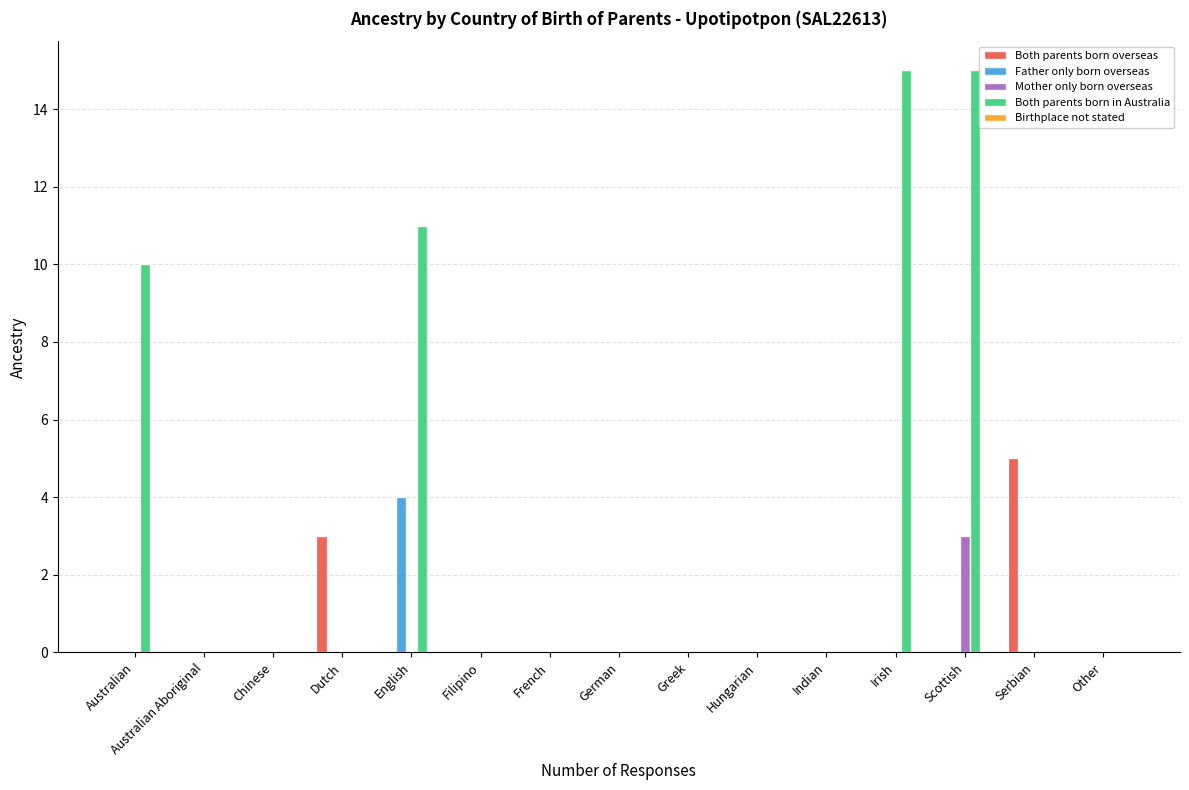

At which label is Both parents born in Australia closest to 7?

Australian